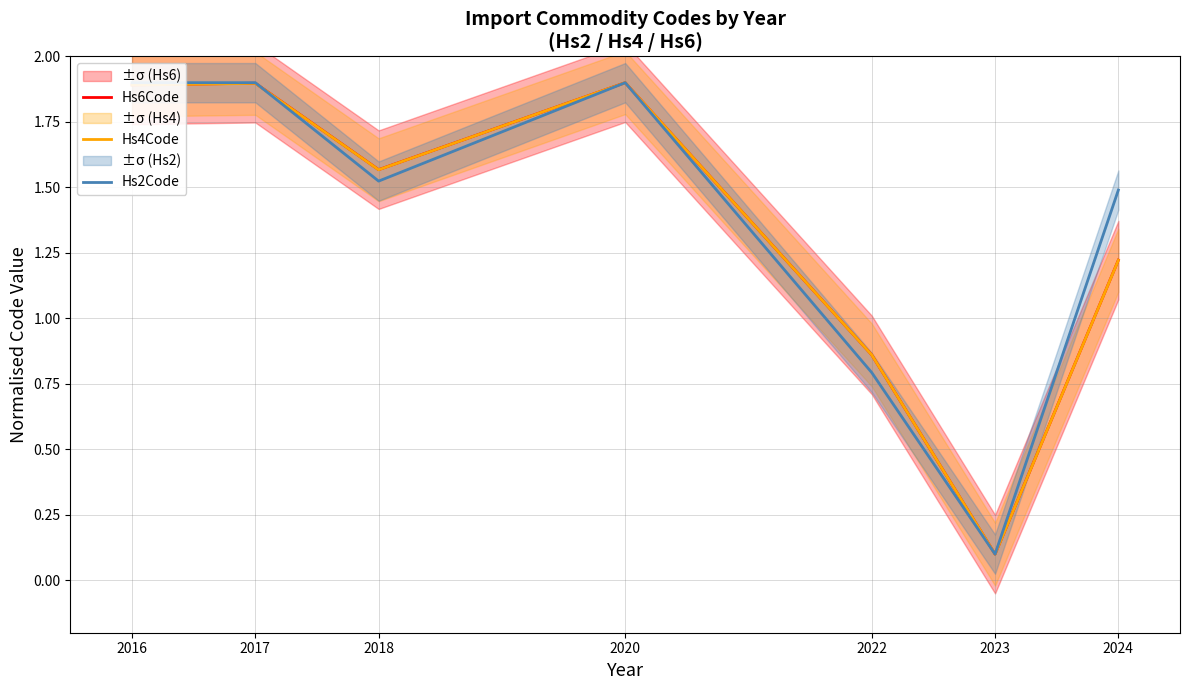

At how many categories does at least one series exceed 1?

5